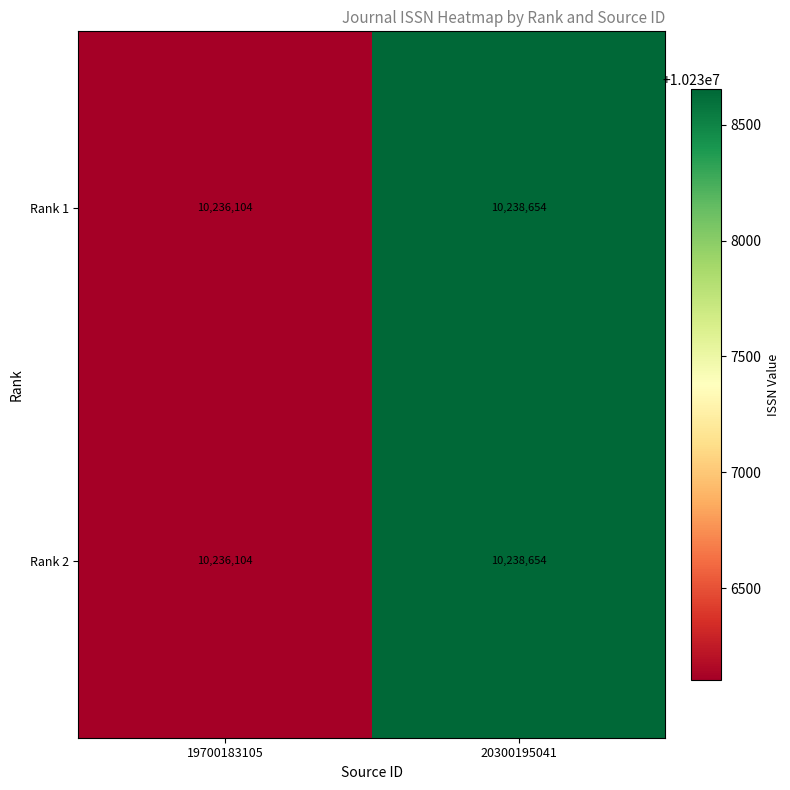

Read the Rank 1 value at 19700183105.

10236104